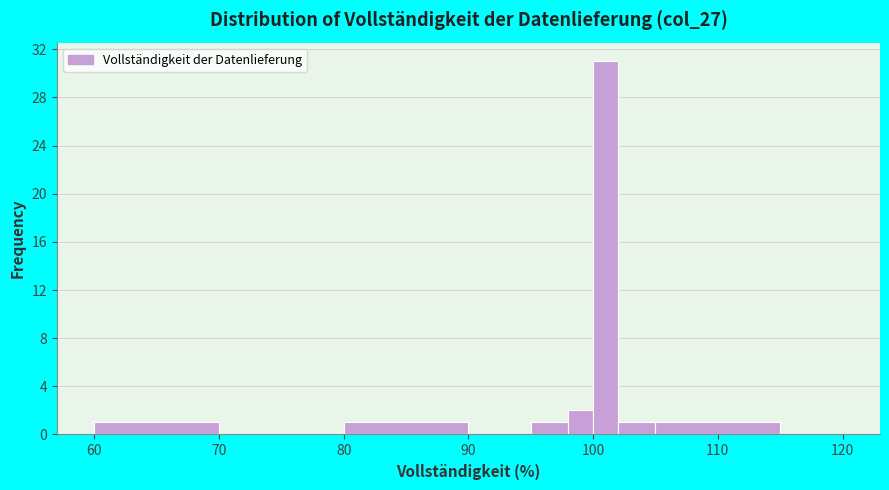

Read against the x-axis, roughly where is the centre of the tallest bar?

101